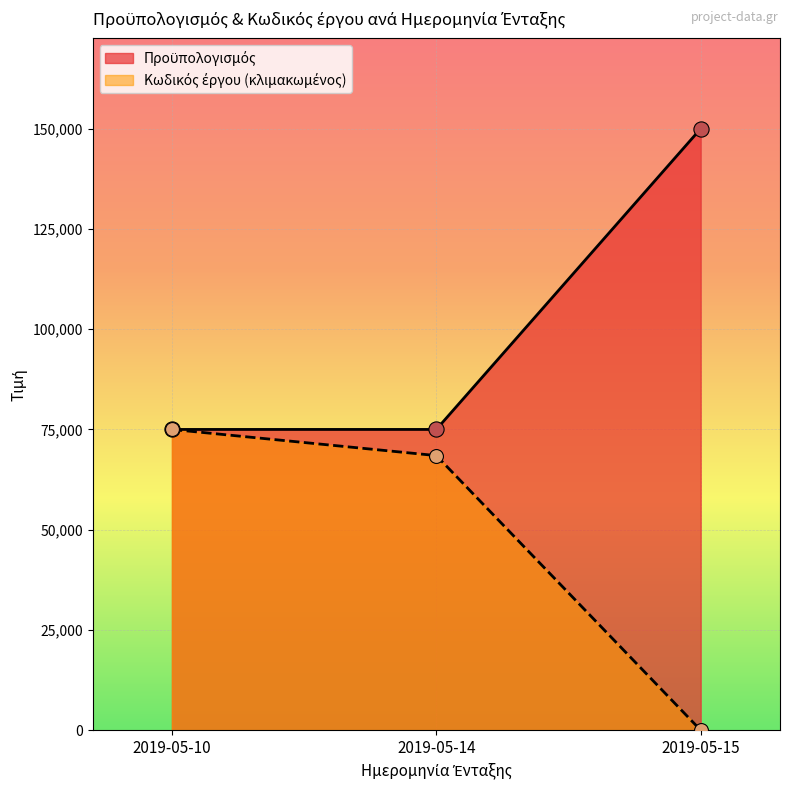

Which series has the largest total across all categories?

Προϋπολογισμός